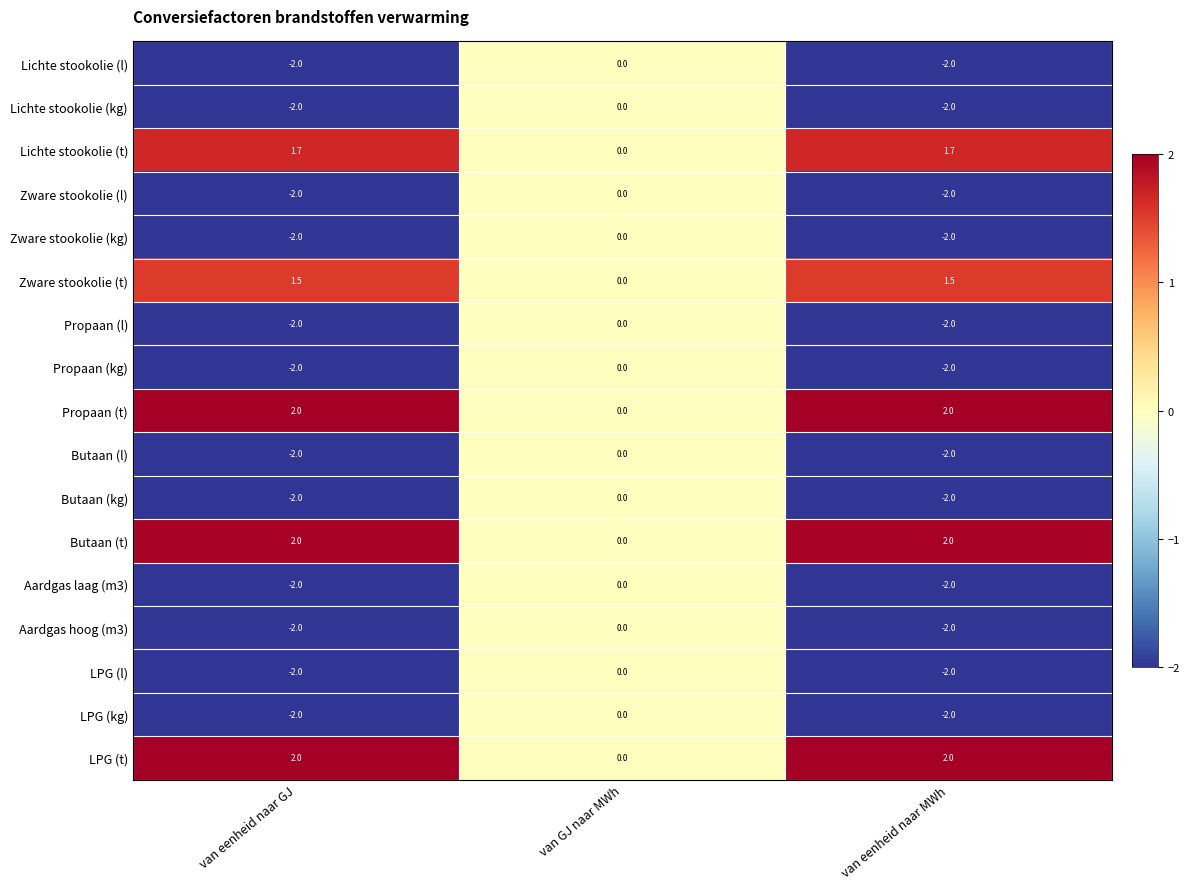

What is the maximum value shown in the chart?

2.0